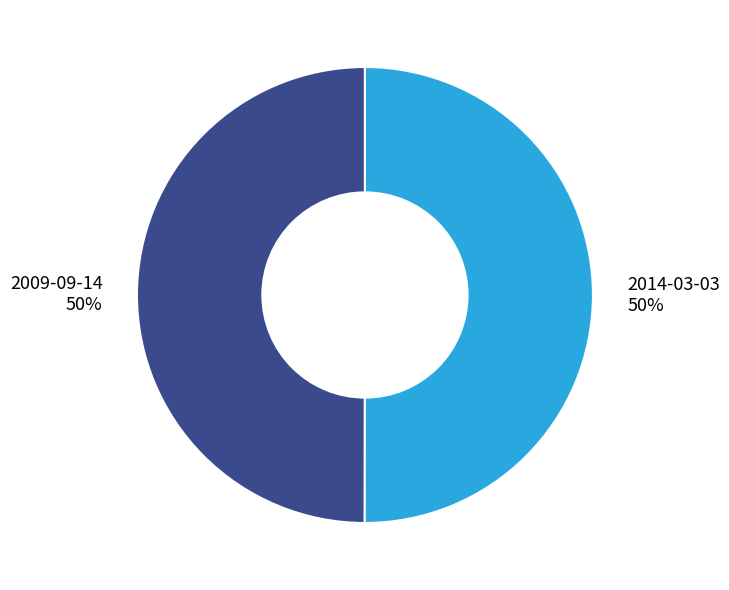

The 2014-03-03 slice represents 35% of the pie. True or false?

False